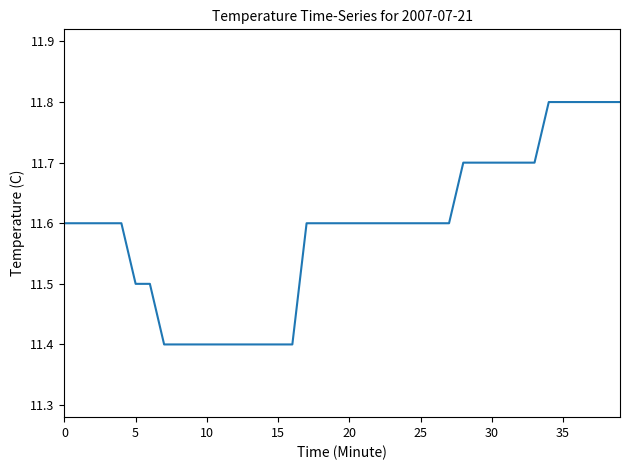

What is the difference between the maximum and minimum values?

0.4